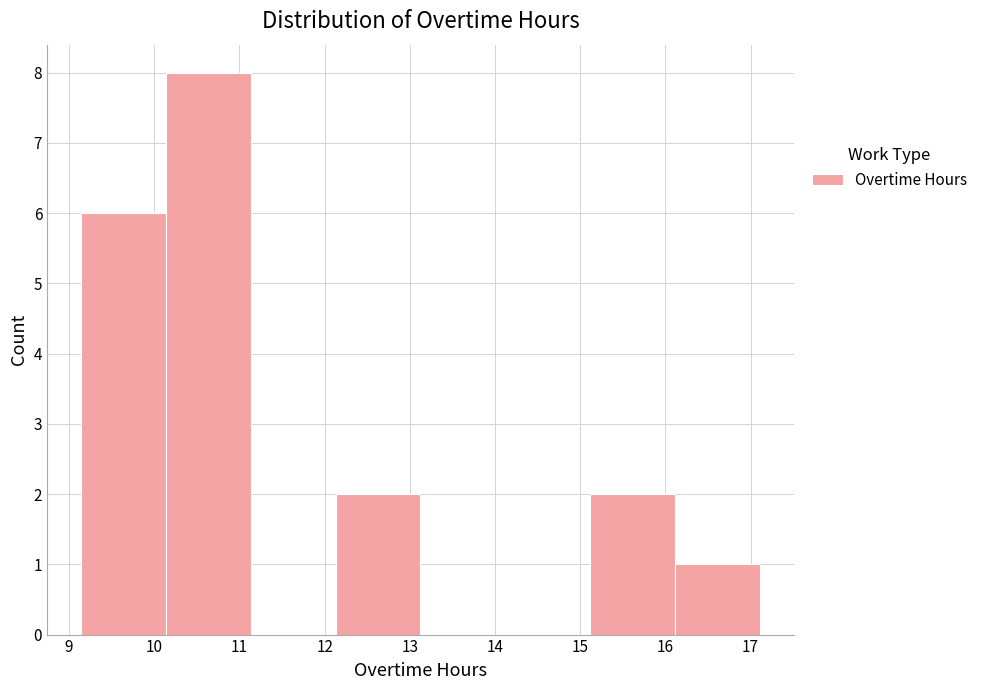

Reading left to right, list every bar in this chart as the range it spans on the x-axis followed by its height. Neither the bar edges nor the heights are printed on the chart, so give them approximately, as read against the axes.

9.1 to 10.1: 6
10.1 to 11.1: 8
11.1 to 12.1: 0
12.1 to 13.1: 2
13.1 to 14.1: 0
14.1 to 15.1: 0
15.1 to 16.1: 2
16.1 to 17.1: 1